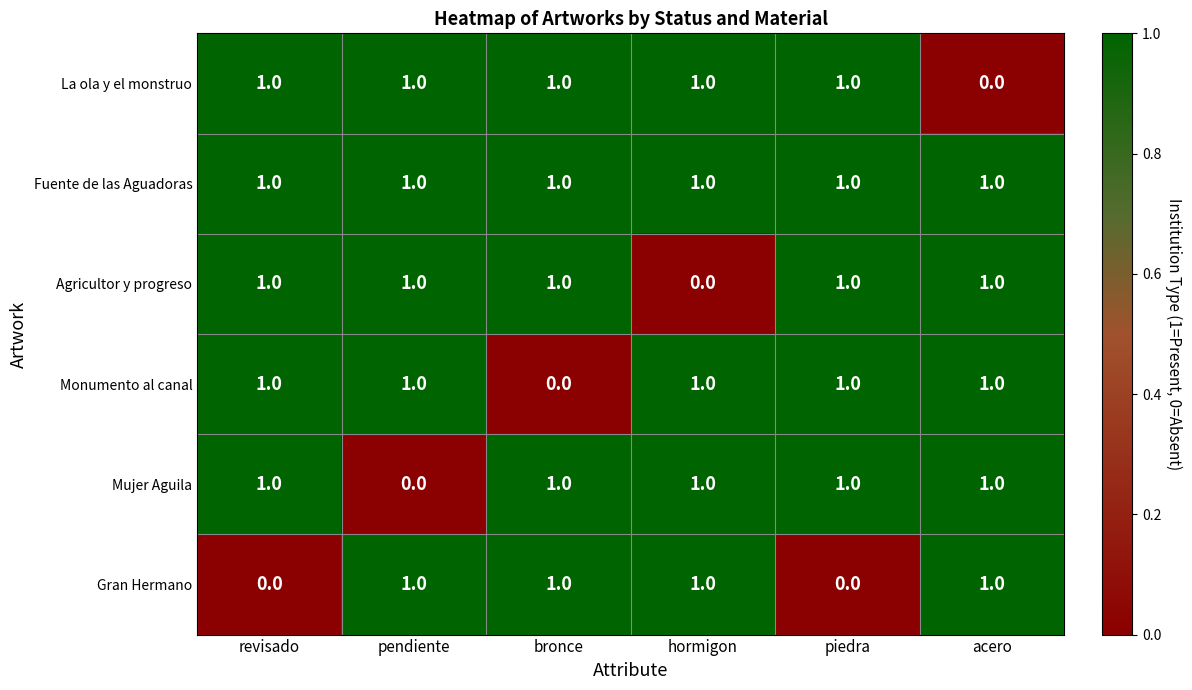

At which label is Monumento al canal closest to 0?

bronce